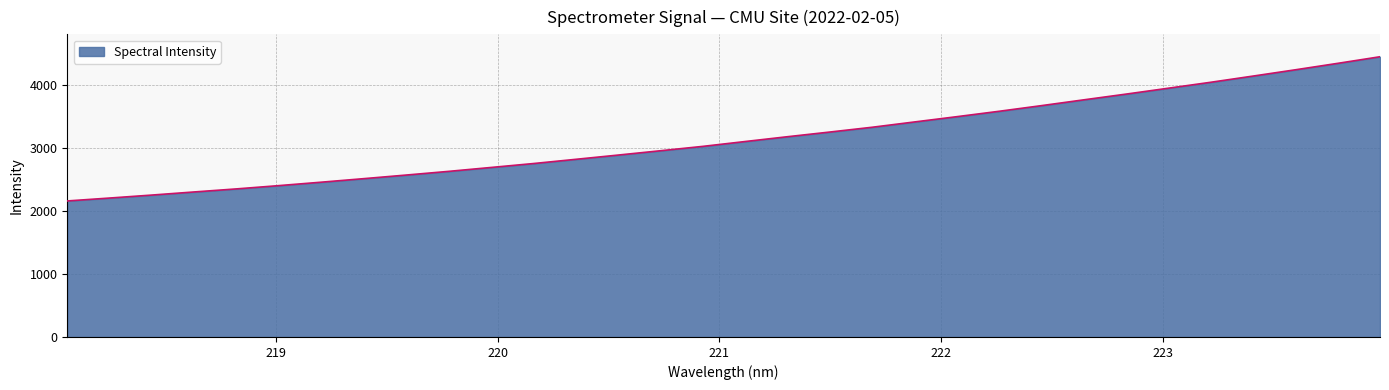

What is the minimum value shown in the chart?

2161.5